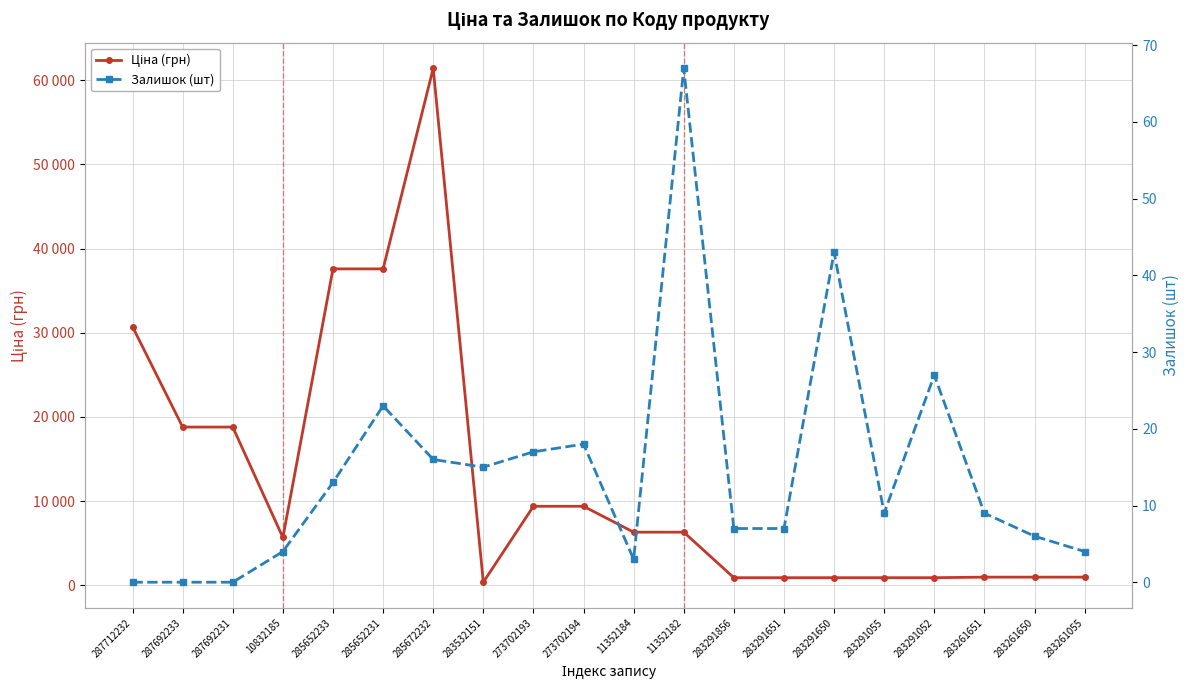

At which category does Залишок (шт) reach its first local peak?

285652231